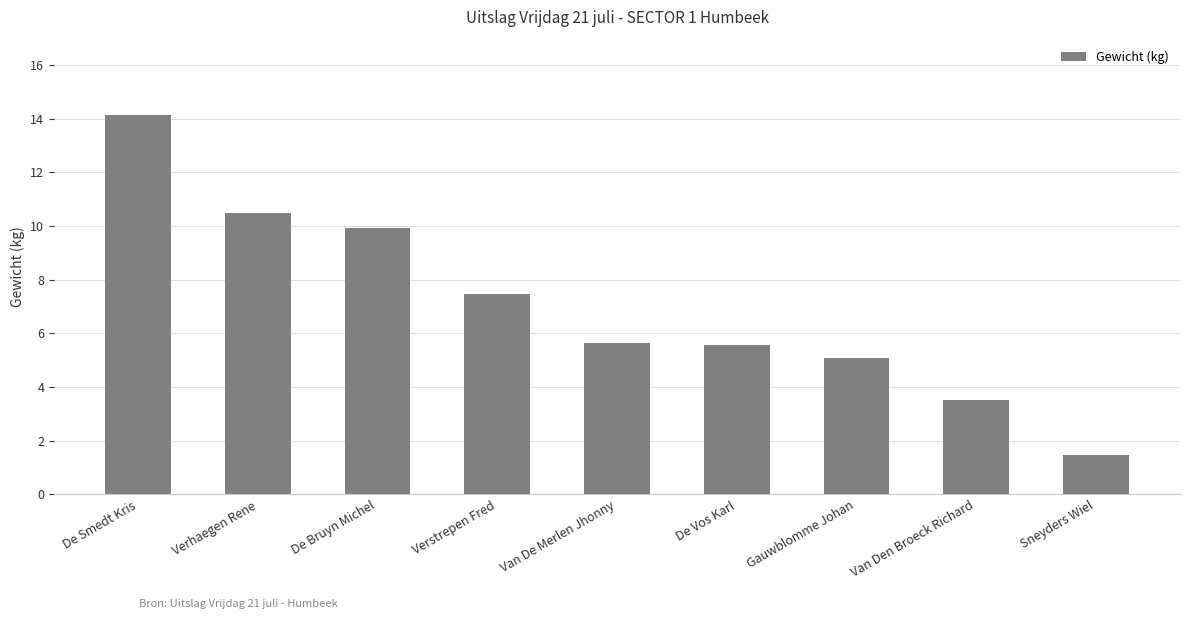

Reading right to left, list all the values displayed in this chart.

Sneyders Wiel=1.5	Van Den Broeck Richard=3.5	Gauwblomme Johan=5.1	De Vos Karl=5.6	Van De Merlen Jhonny=5.7	Verstrepen Fred=7.5	De Bruyn Michel=9.9	Verhaegen Rene=10.5	De Smedt Kris=14.1